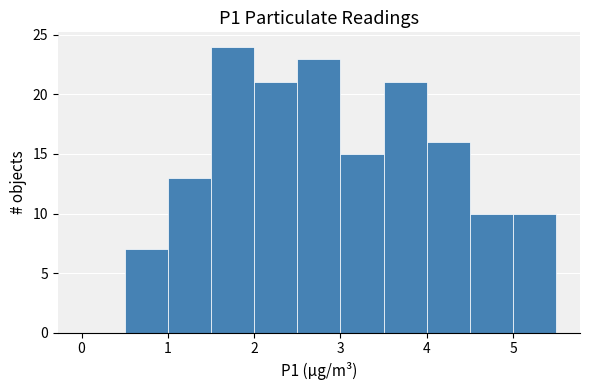

What is the height of the bar covering 2.0 to 2.5 on the x-axis? The values are not printed on the chart, so give them approximately, as read against the axis.

21